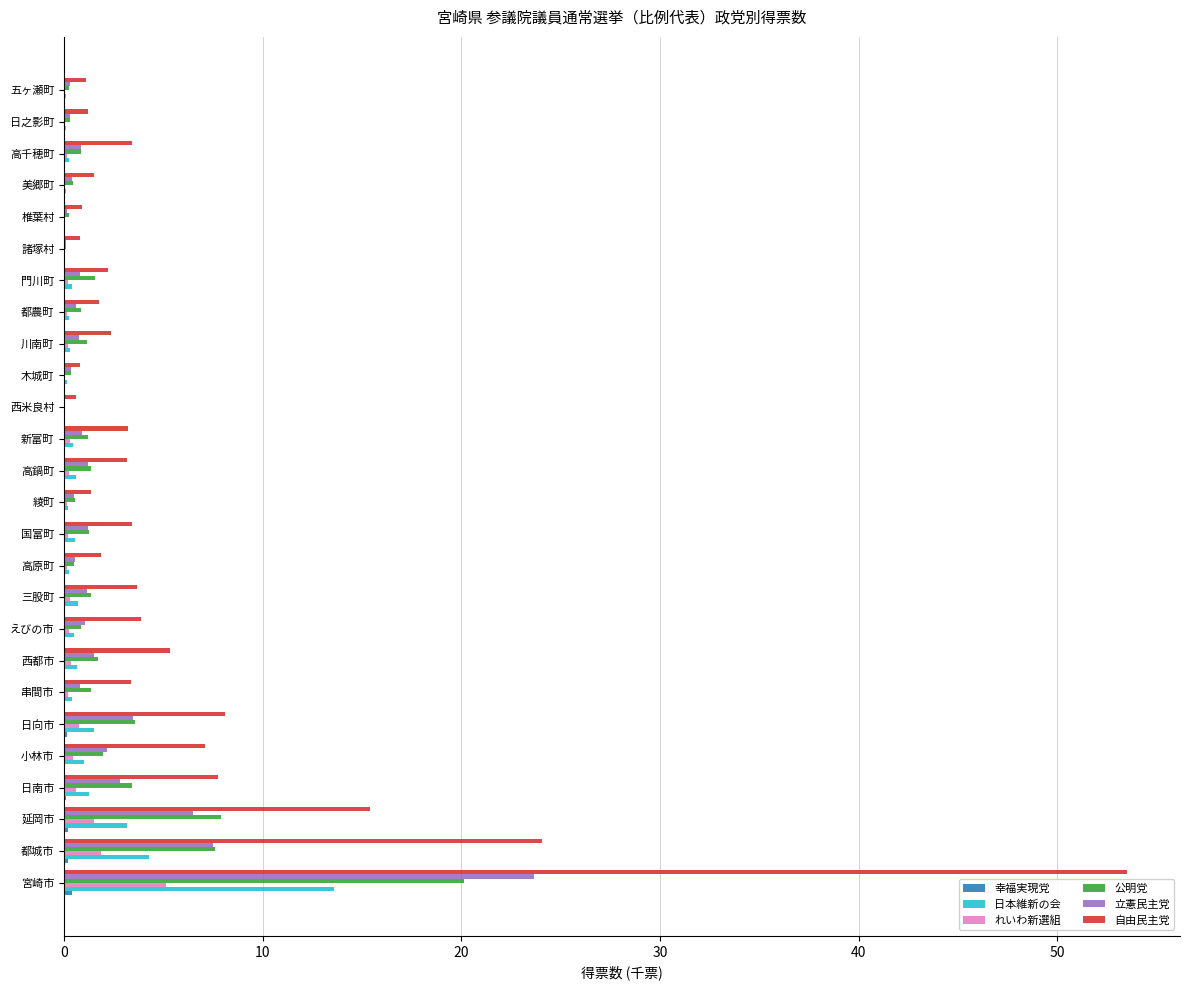

Which series has the largest total across all categories?

自由民主党